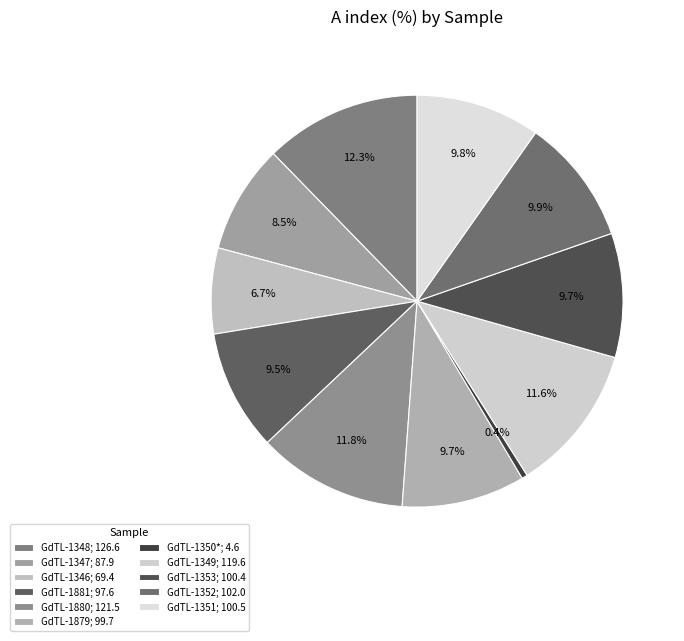

How many segments does this pie chart have?

11